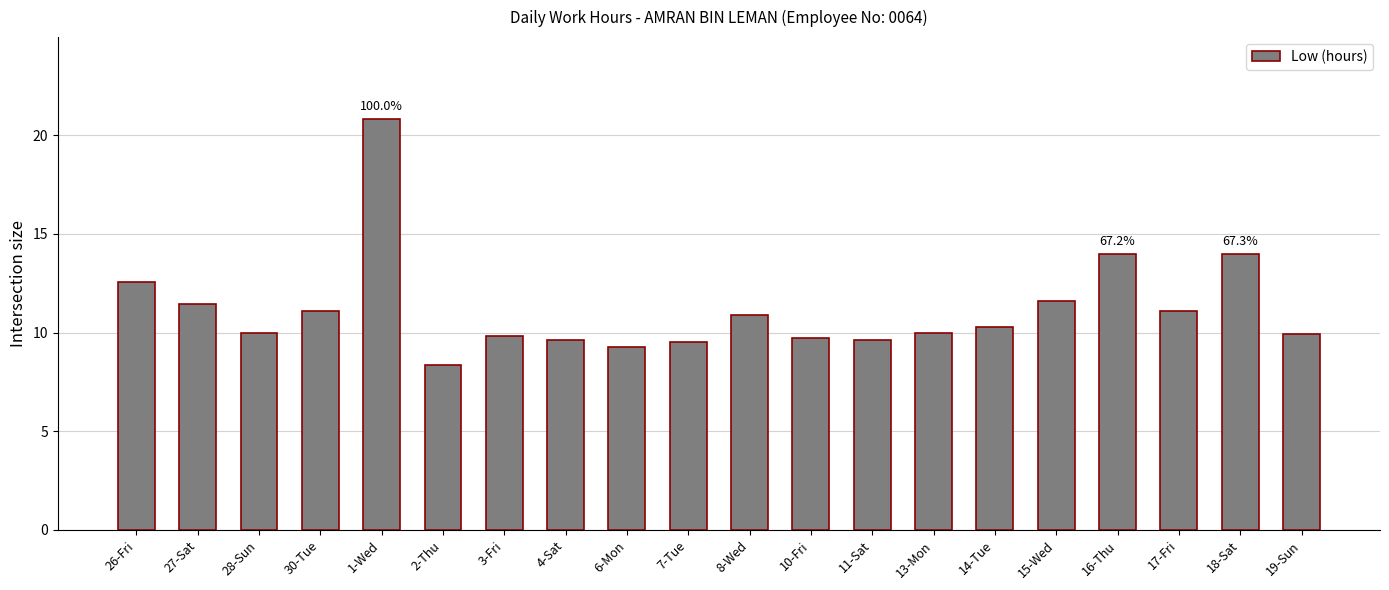

What is the approximate value at 14-Tue?

10.3